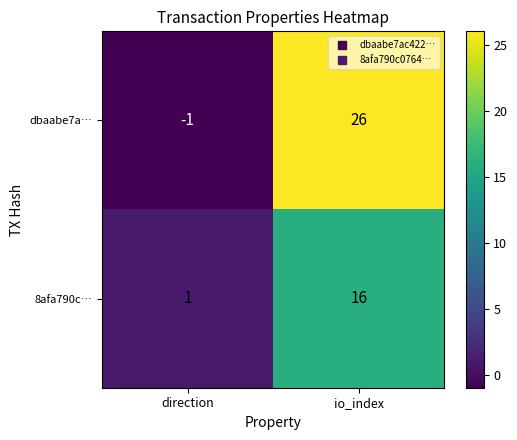

Rank the series by their average value, from lowest to highest.

8afa790c…, dbaabe7a…